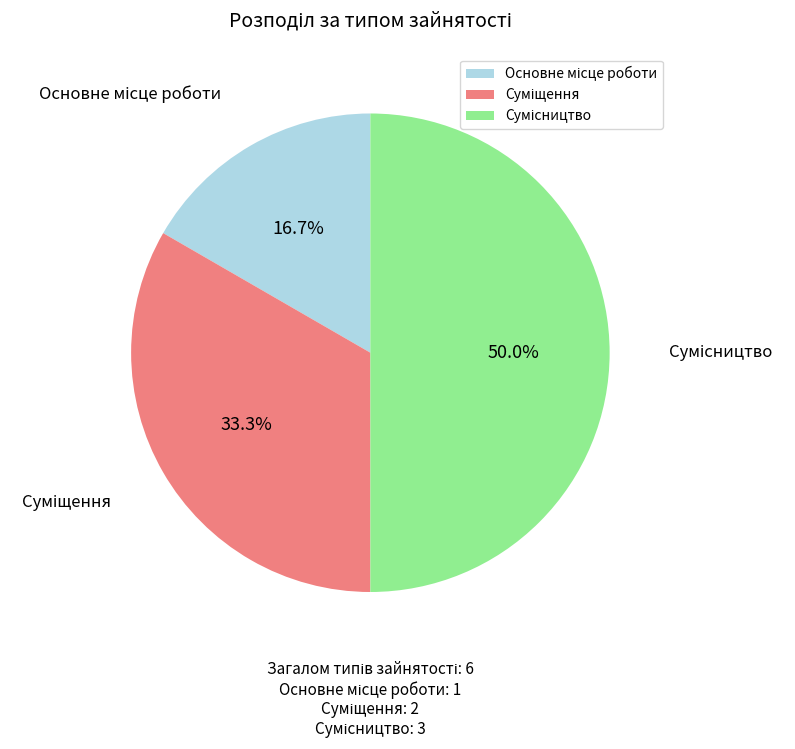

How many segments does this pie chart have?

3